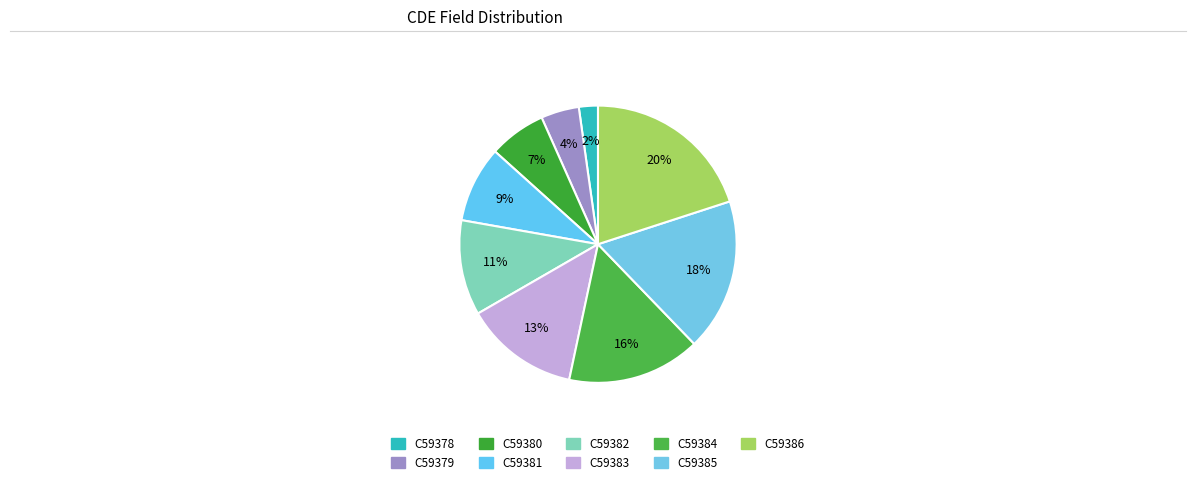

What percentage is the C59381 slice, to the nearest percent?

9%